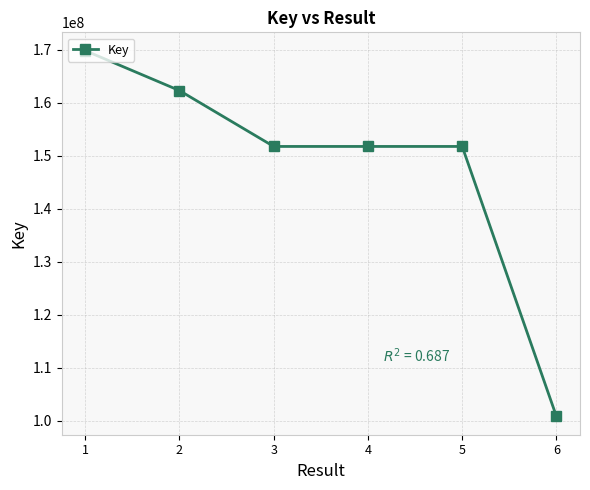

What is the sum of all values?

888405760